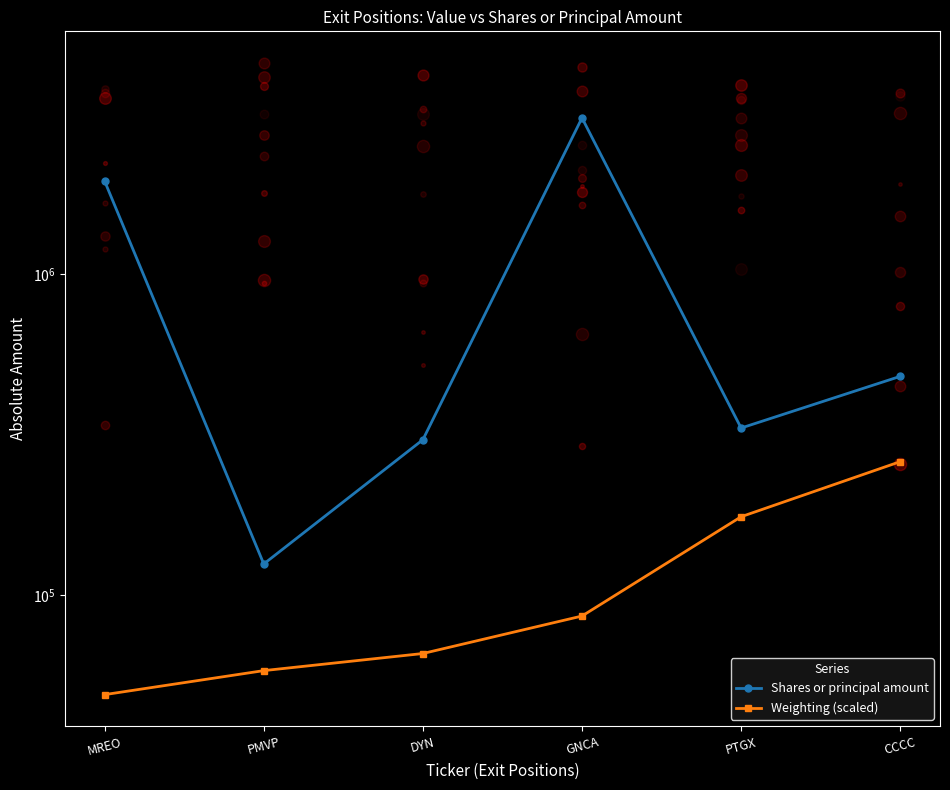

Which series reaches the maximum Y coordinate?

Shares or principal amount